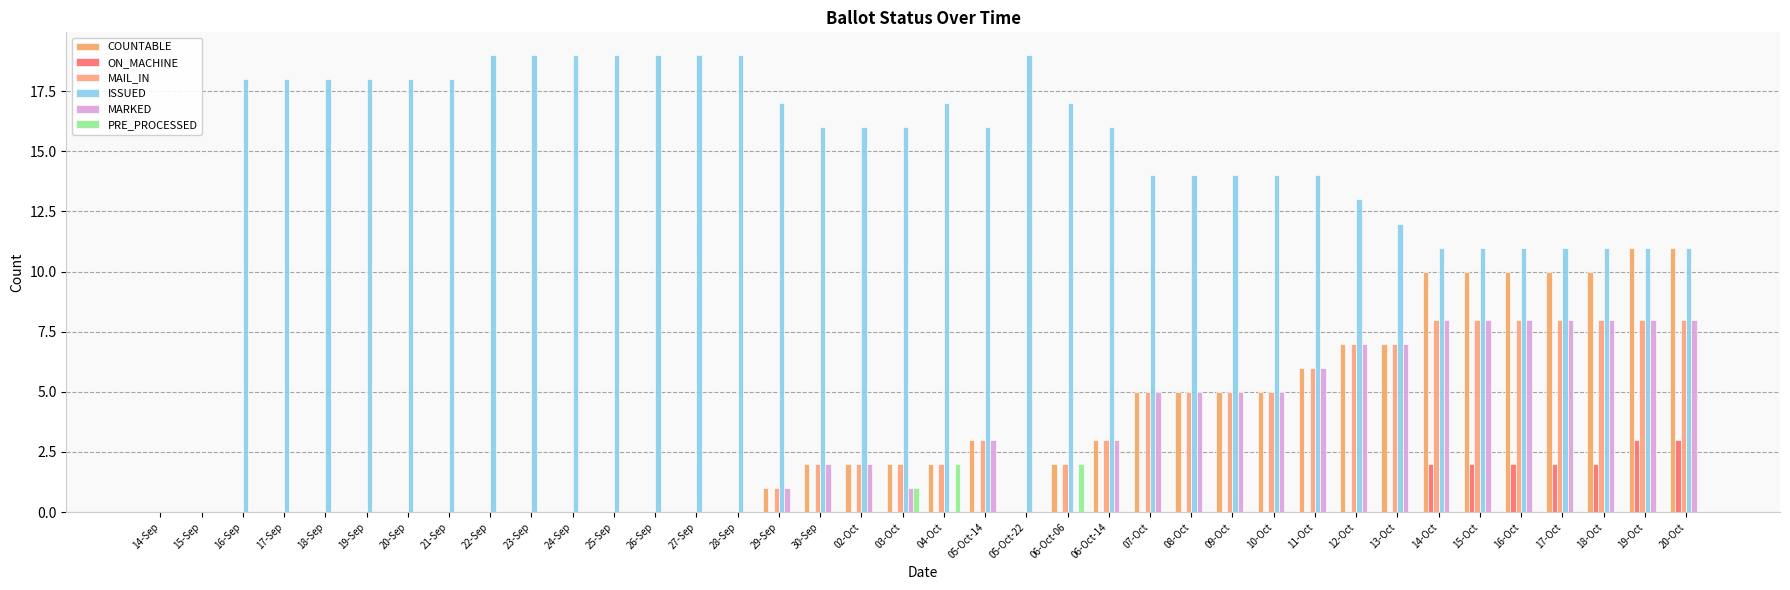

Are the bars grouped side by side (vs. stacked)?

Yes